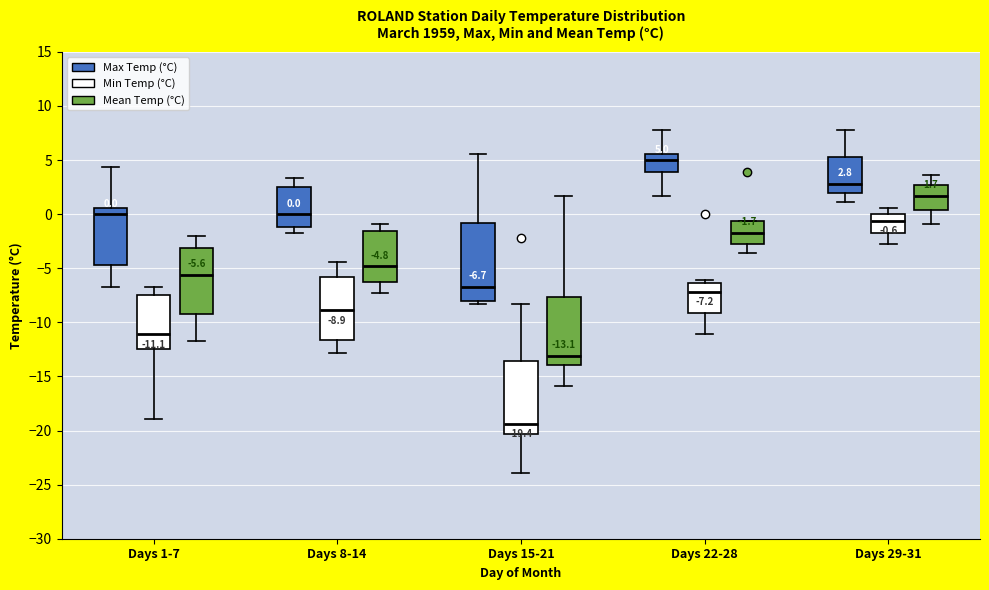

Which box's median line is the lowest?

Days 15-21 (Min Temp (°C))